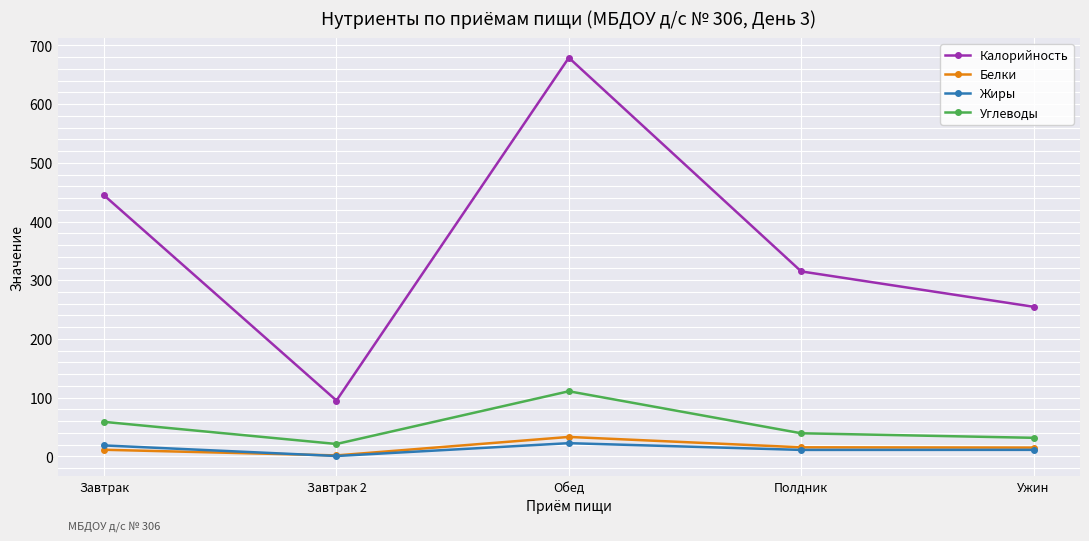

Where is Углеводы nearest to the value 65?

Завтрак